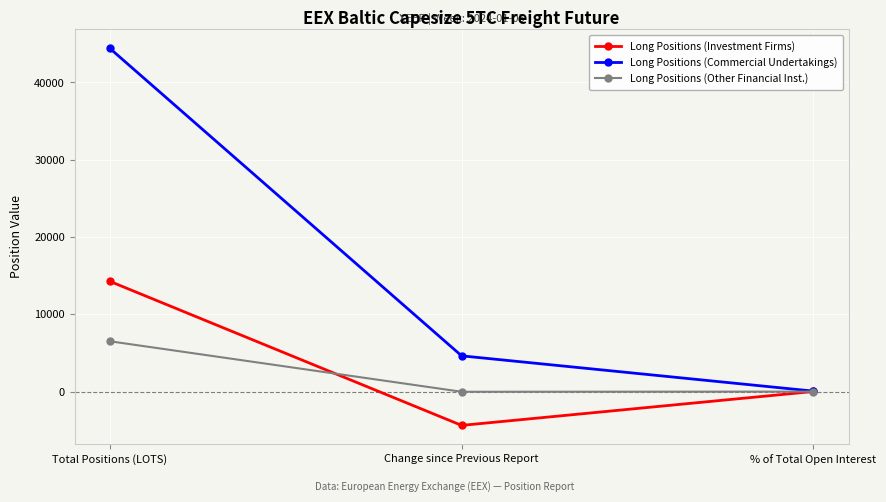

Is the value of Long Positions (Commercial Undertakings) at % of Total Open Interest greater than the value of Long Positions (Other Financial Inst.) at Total Positions (LOTS)?

No